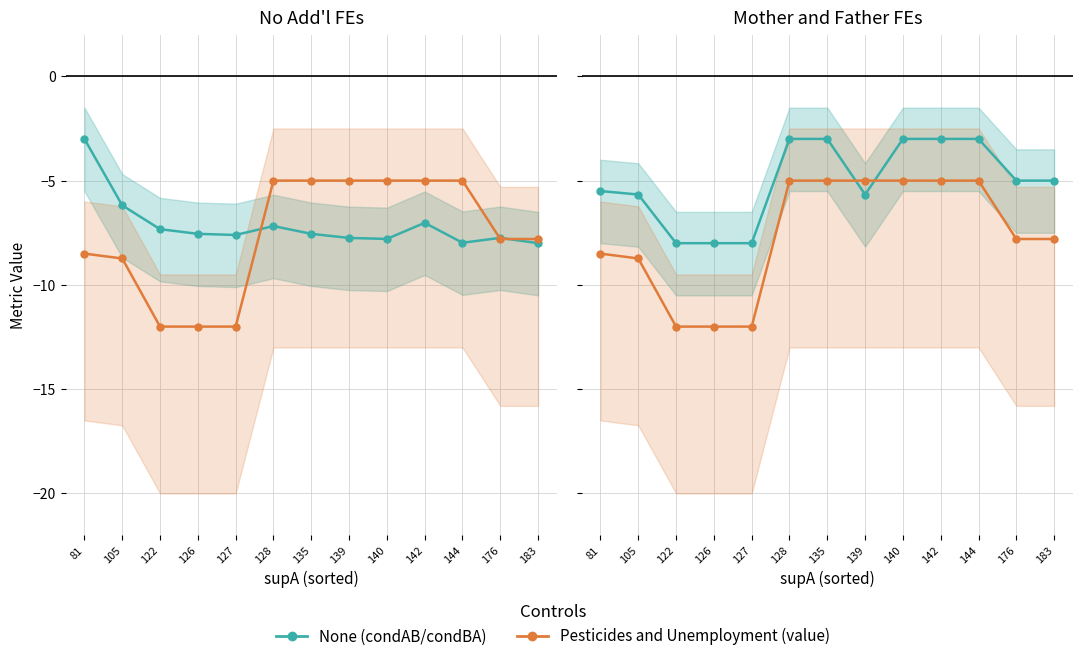

True or false: condAB / condBA has more than 2 interior local peaks.

False